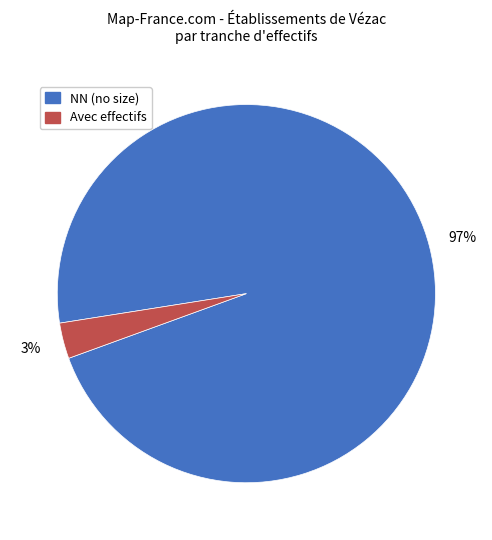

To the nearest percent, what is the difference between the largest and smallest slice percentages?

94%